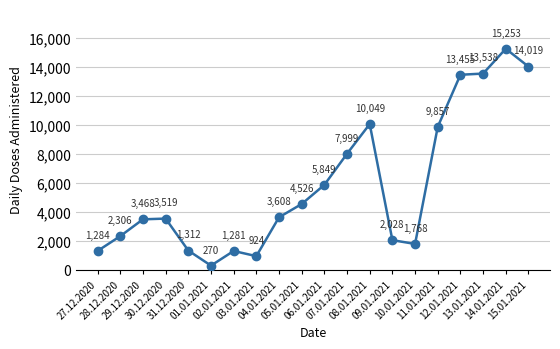

Rank the categories by value from highest to lowest.

14.01.2021, 15.01.2021, 13.01.2021, 12.01.2021, 08.01.2021, 11.01.2021, 07.01.2021, 06.01.2021, 05.01.2021, 04.01.2021, 30.12.2020, 29.12.2020, 28.12.2020, 09.01.2021, 10.01.2021, 31.12.2020, 27.12.2020, 02.01.2021, 03.01.2021, 01.01.2021